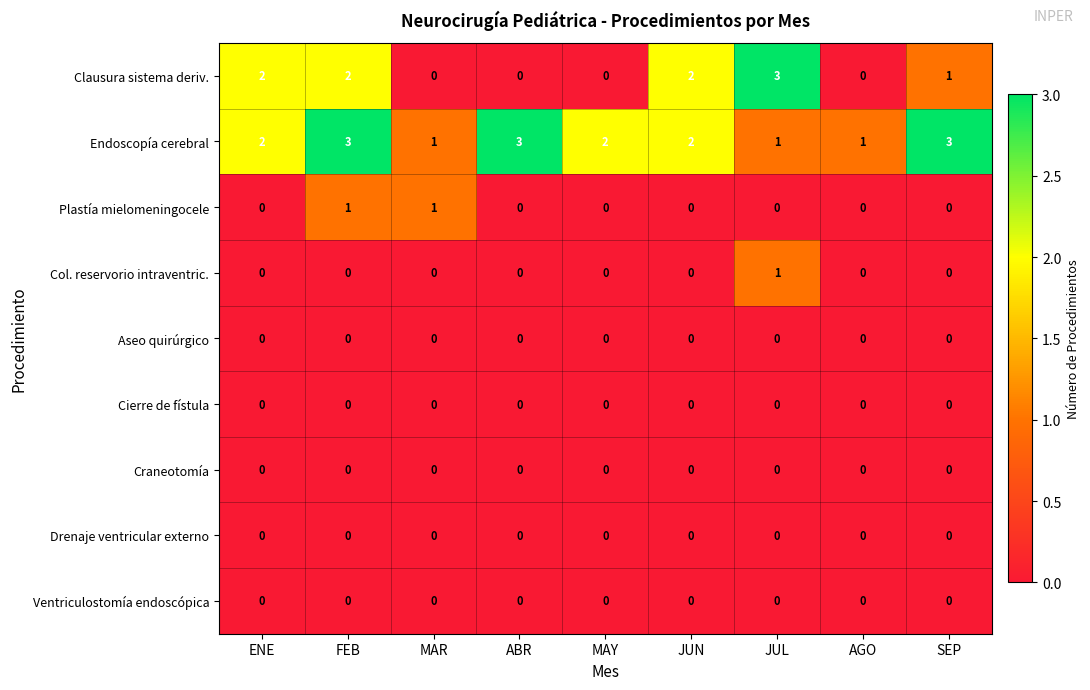

What is the greatest value displayed?

3